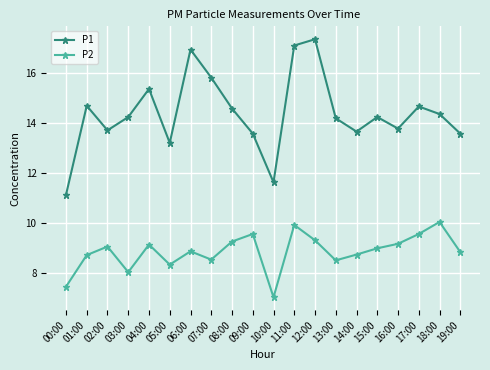

At which category is the sum across all series the highest?

11:00